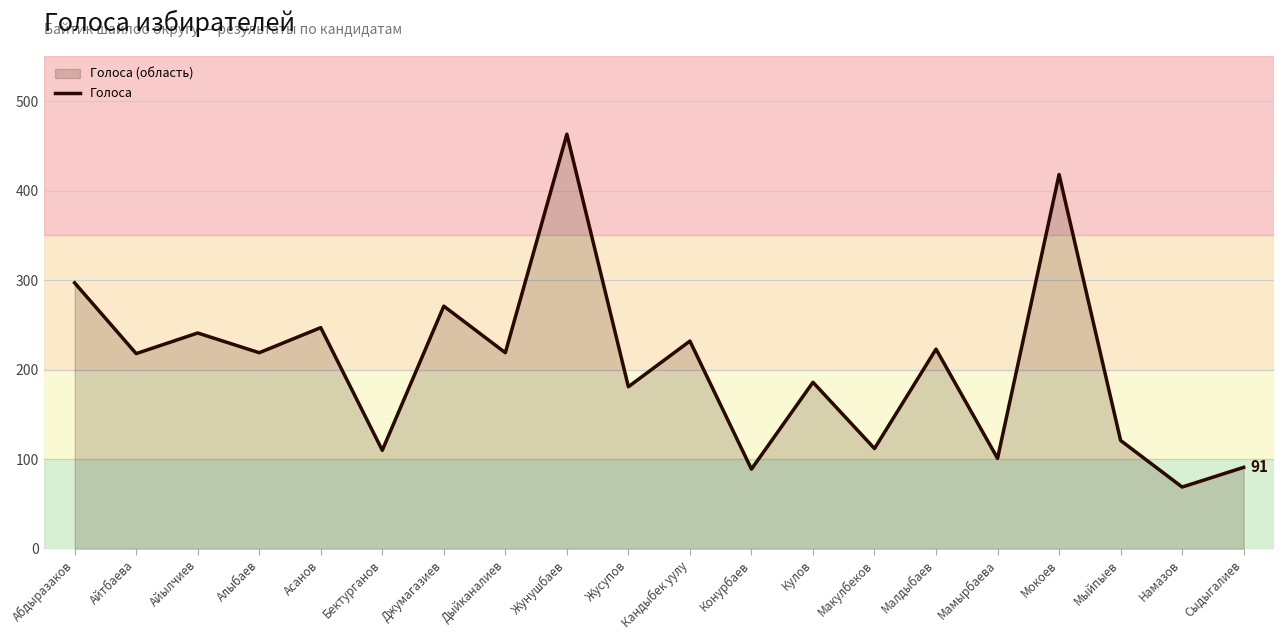

List the labels in order of value, largest first.

Жунушбаев, Мокоев, Абдыразаков, Джумагазиев, Асанов, Айылчиев, Кандыбек уулу, Малдыбаев, Алыбаев, Дыйканалиев, Айтбаева, Кулов, Жусупов, Мыйпыев, Макулбеков, Бектурганов, Мамырбаева, Сыдыгалиев, Конурбаев, Намазов